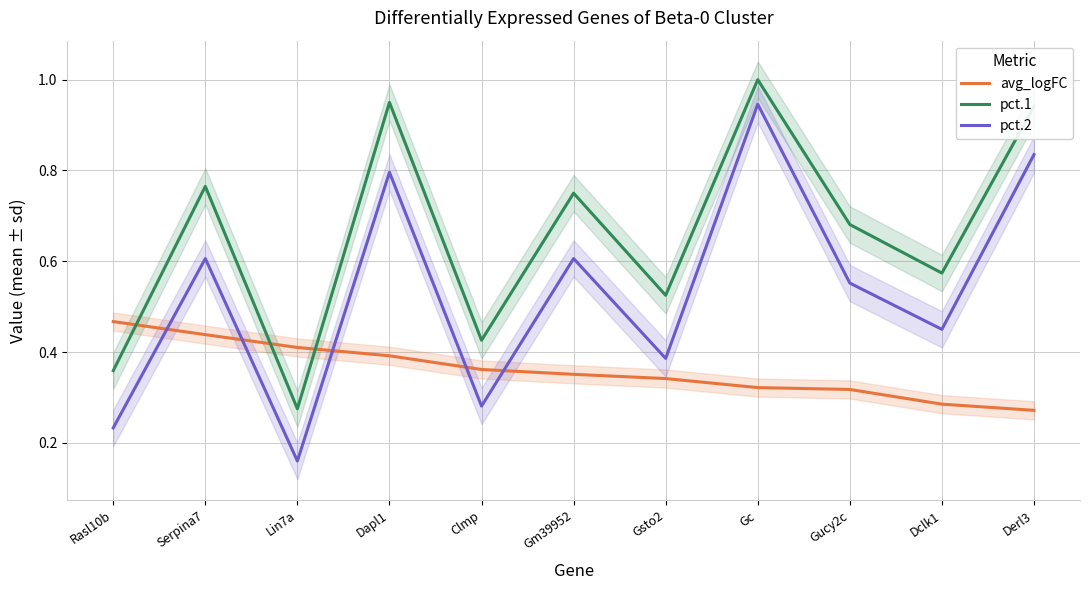

What is the label of the 11th point from the right?

Rasl10b